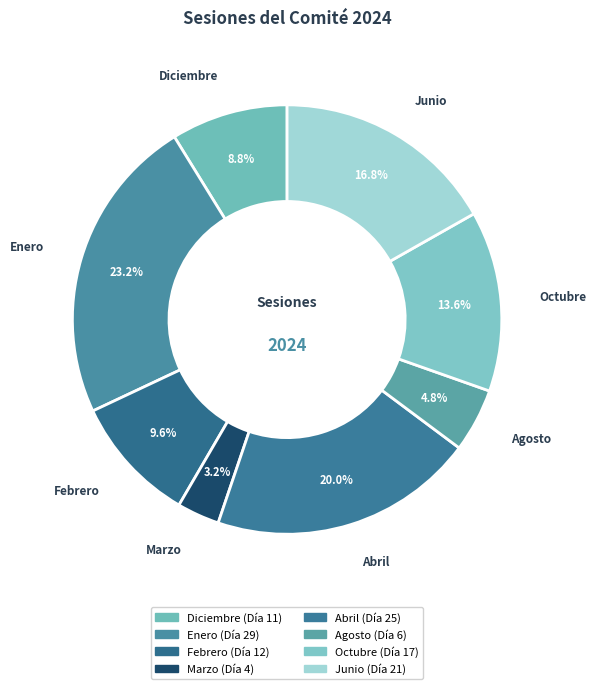

What is the total percentage of Octubre and Agosto?

18.4%